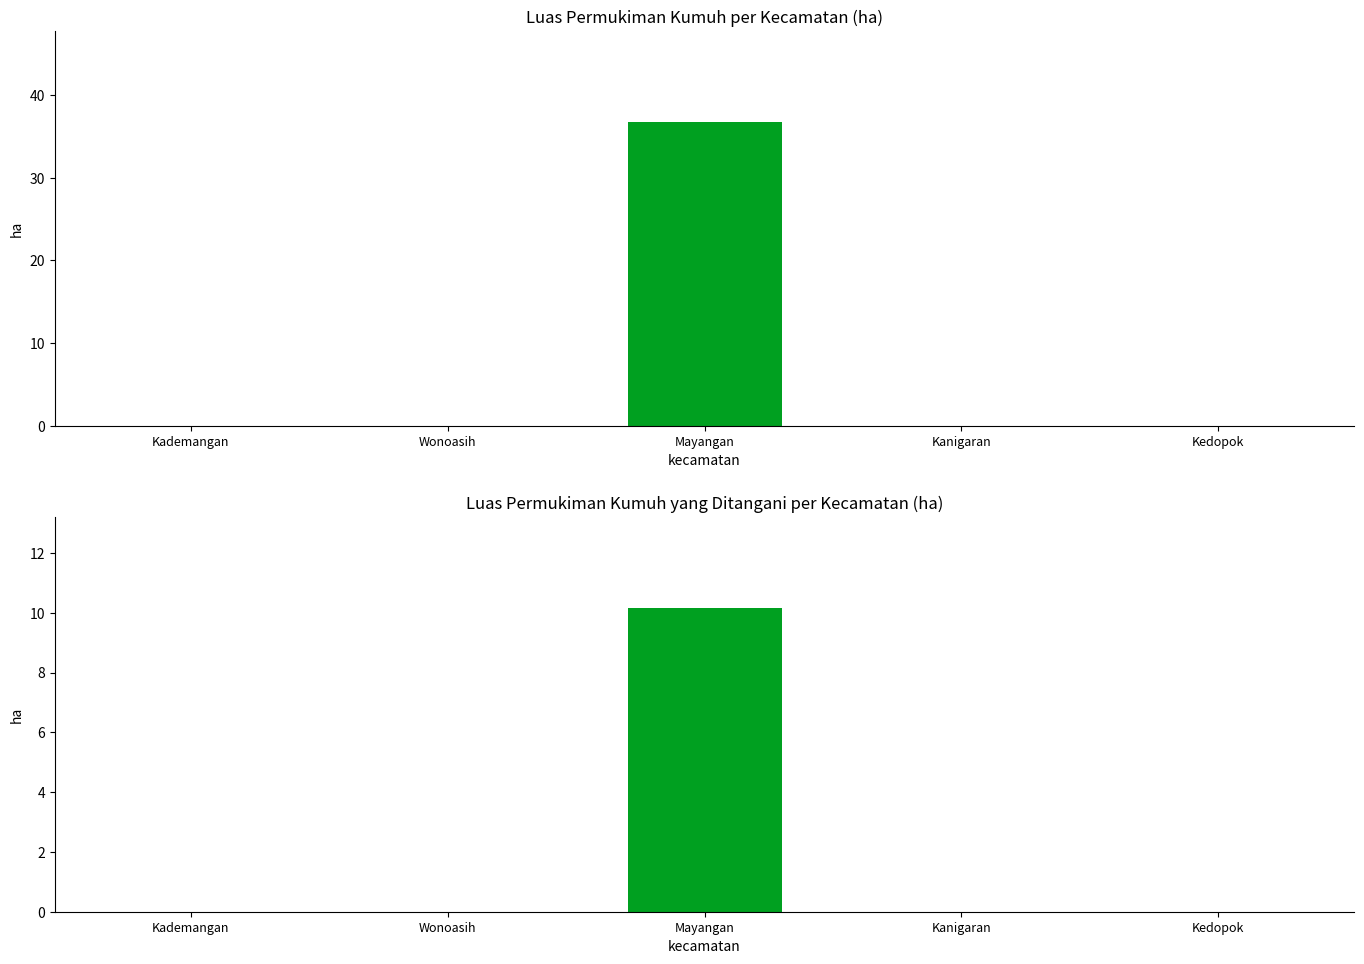

What are all the series names shown in the legend?

luas_permukiman_kumuh_ha, luas_permukiman_kumuh_yang_ditangani_ha